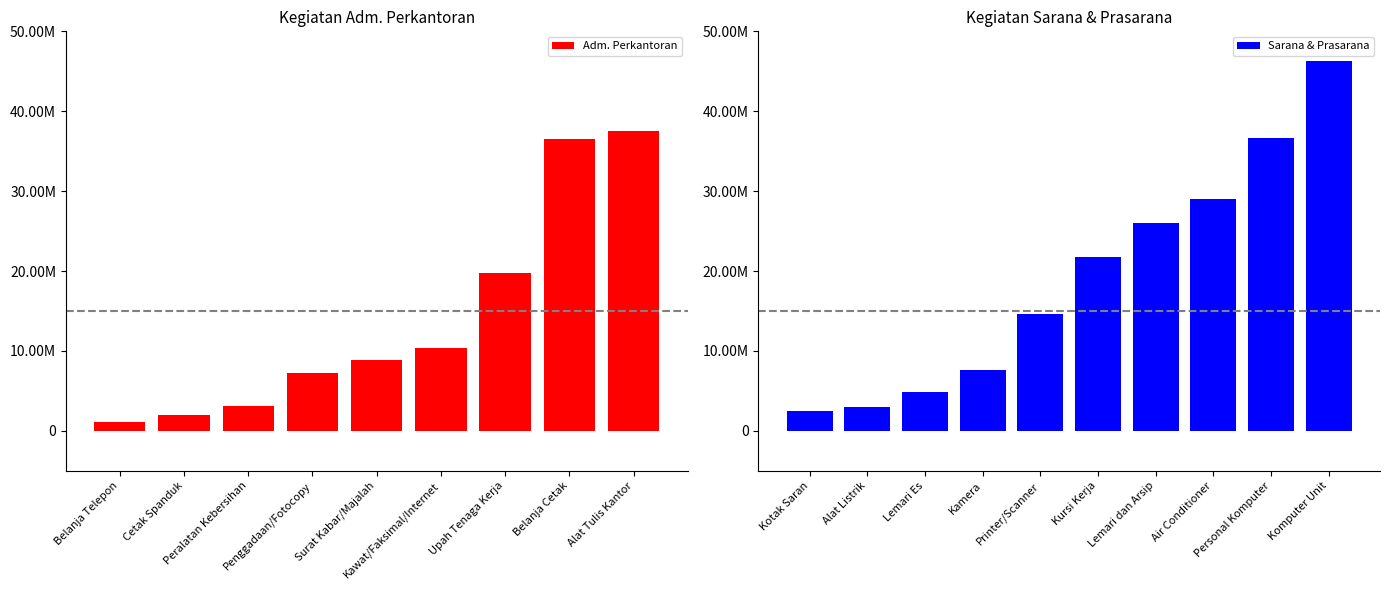

At which category does the chart reach its minimum across all series?

Belanja Telepon